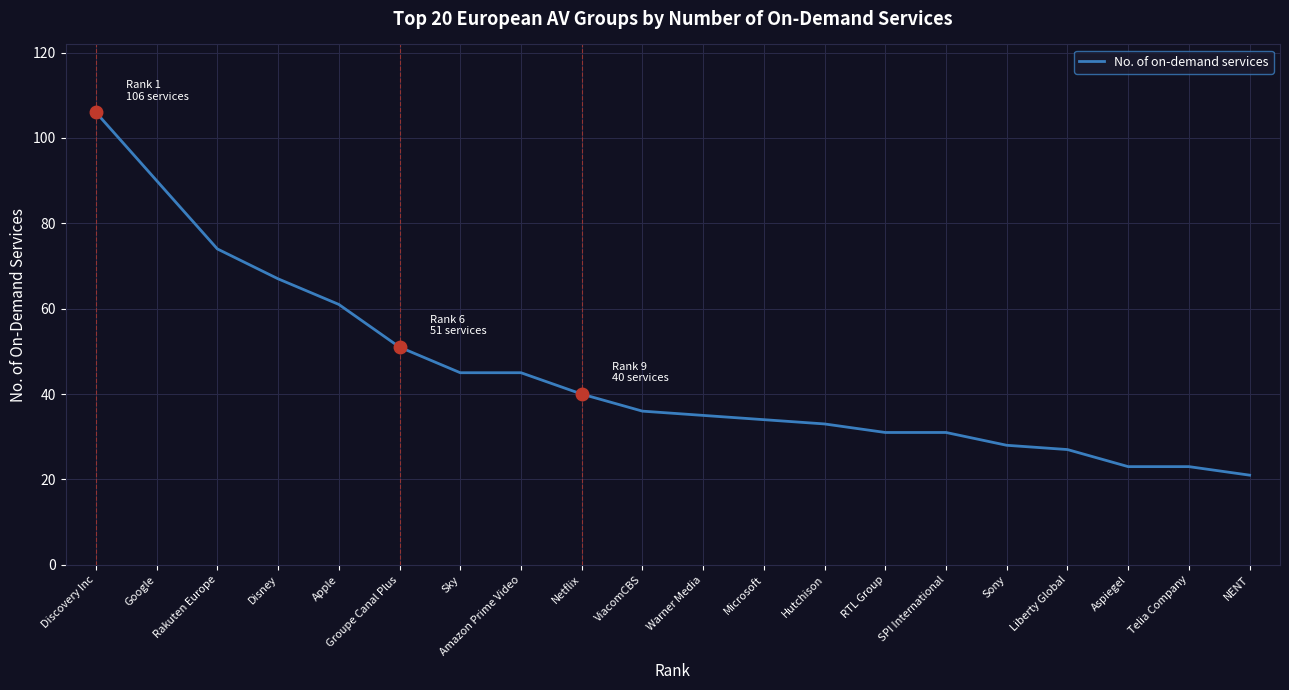

The value at Disney is 67. True or false?

True